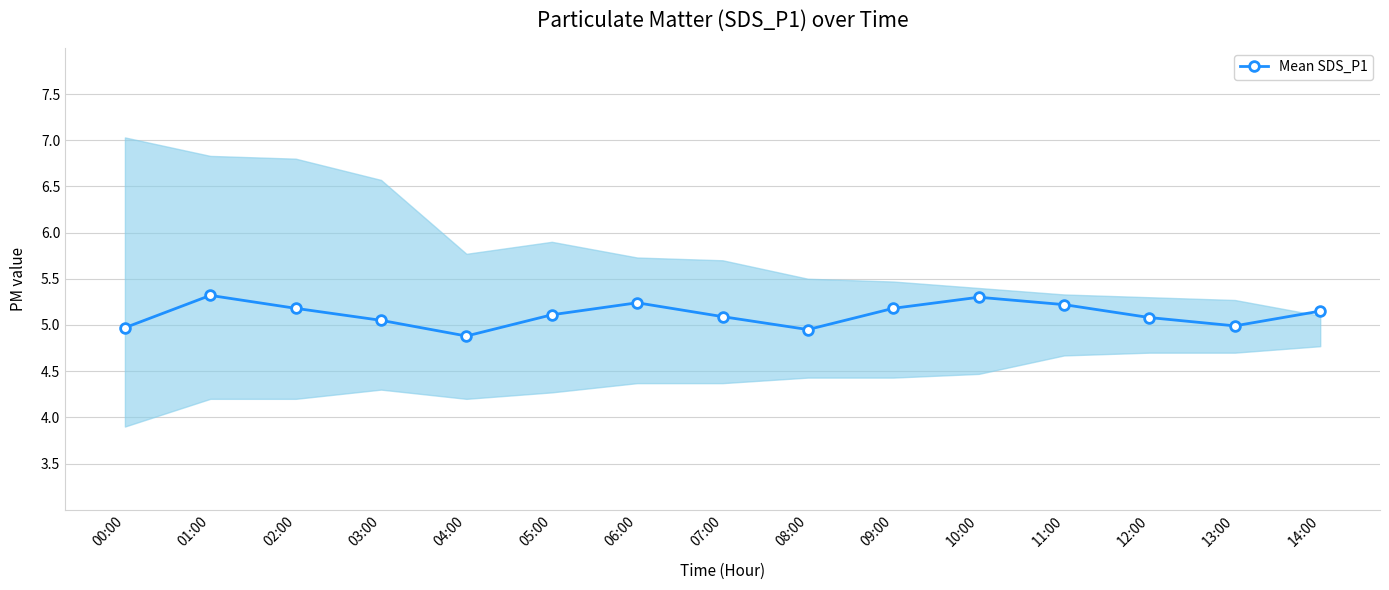

True or false: the data shows 8.5 at 08:00.

False